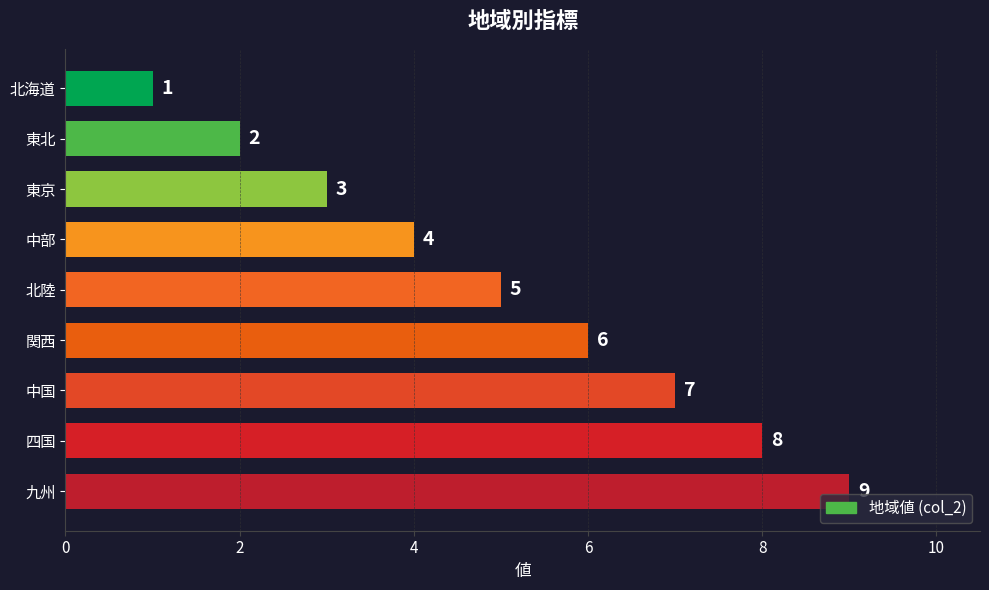

What is the value of the 2nd bar from the top?

2